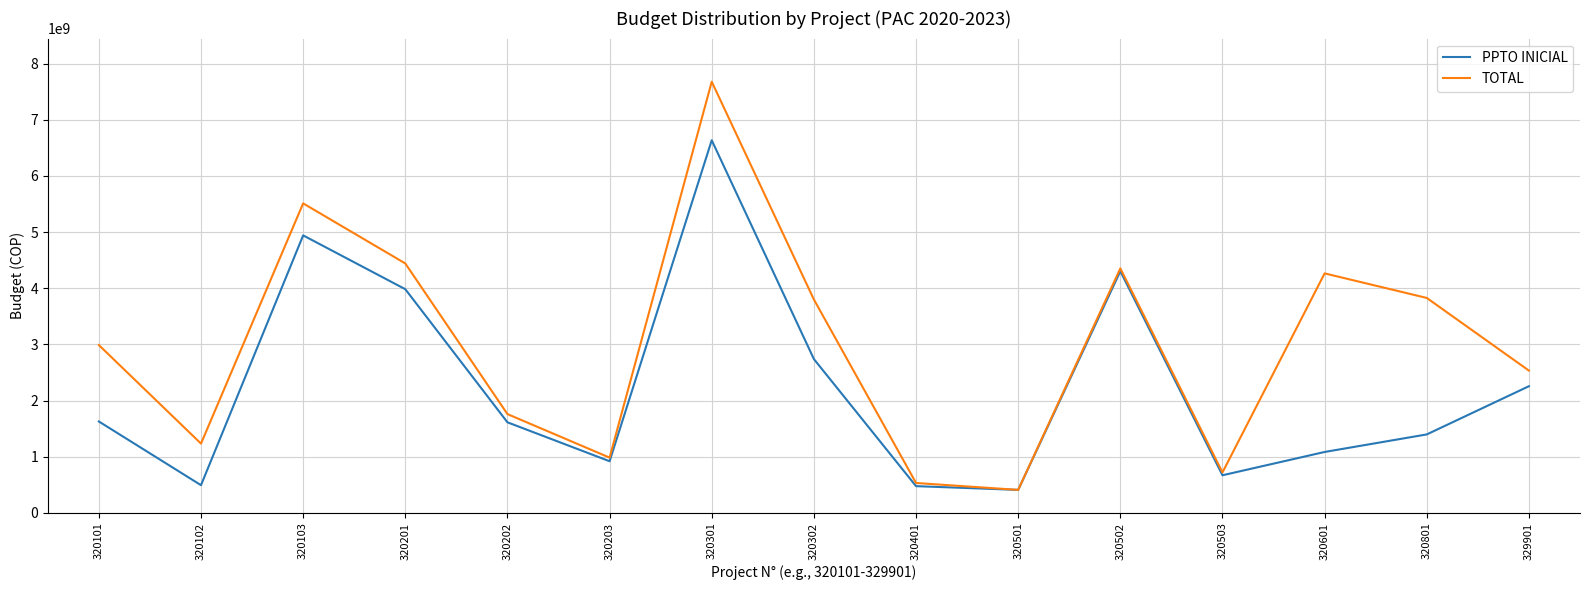

Rank the series by their average value, from lowest to highest.

PPTO INICIAL, TOTAL